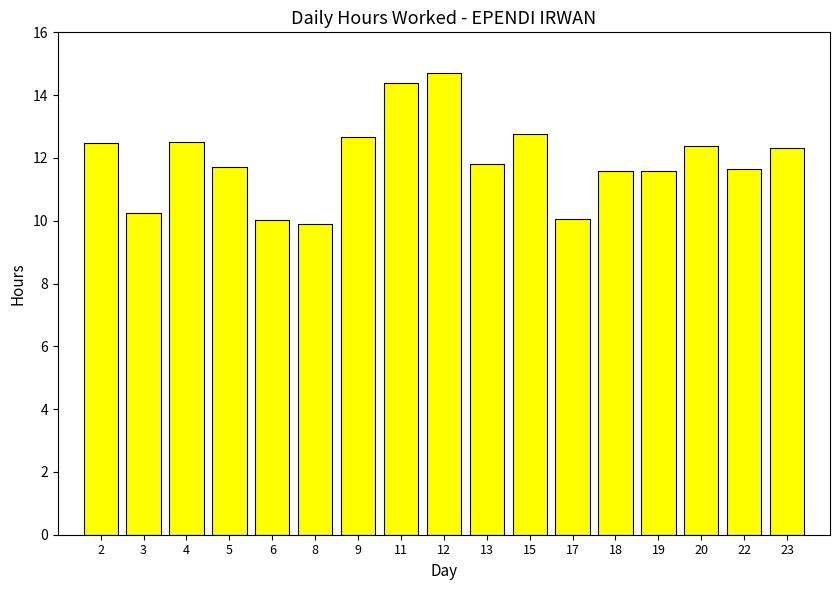

Approximately how many times larger is the value at 20 compared to 13?

1.0